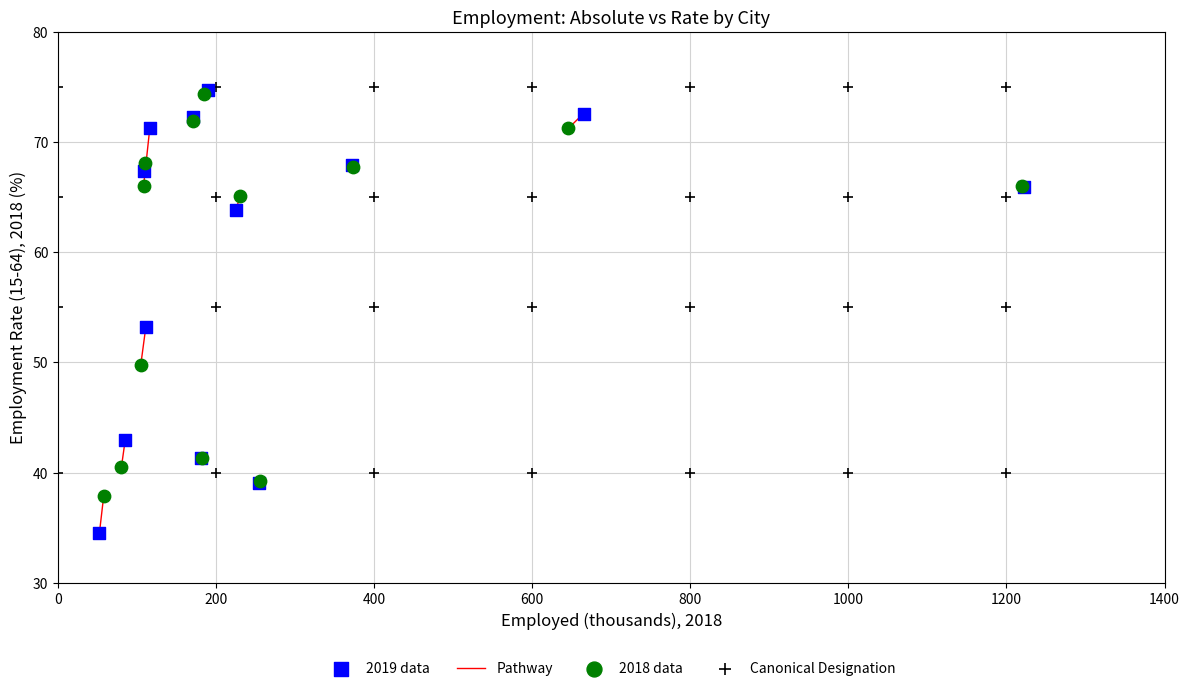

Which series contains the lowest Y value?

2019 data